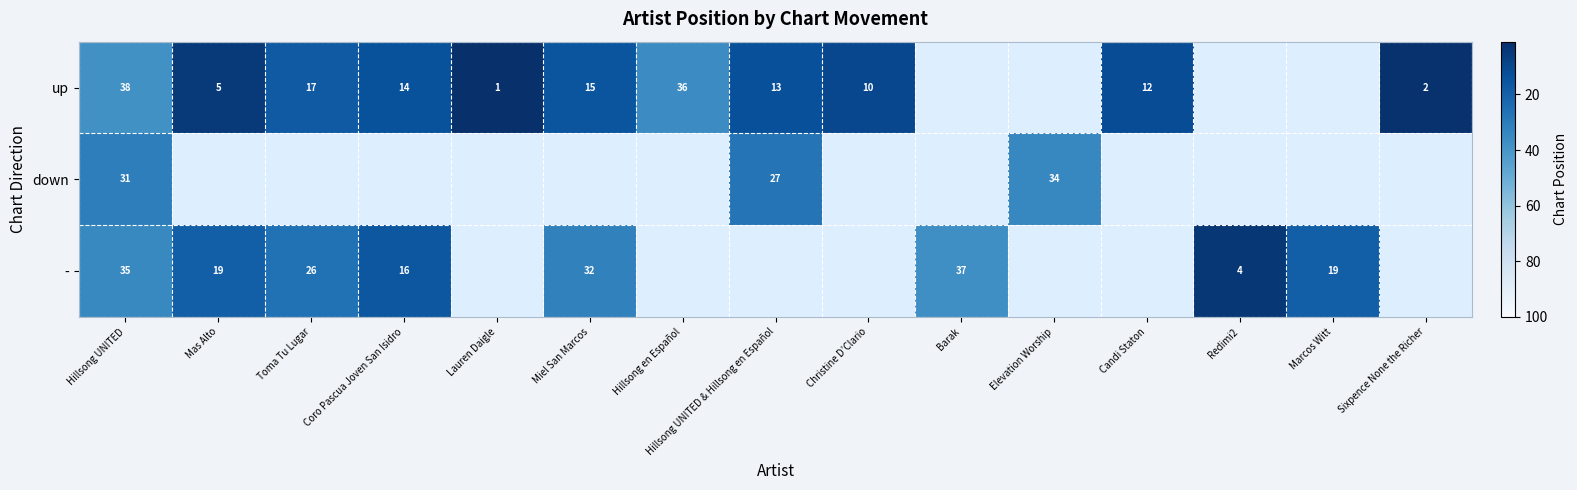

Is it true that down equals 47 at Hillsong UNITED?

False